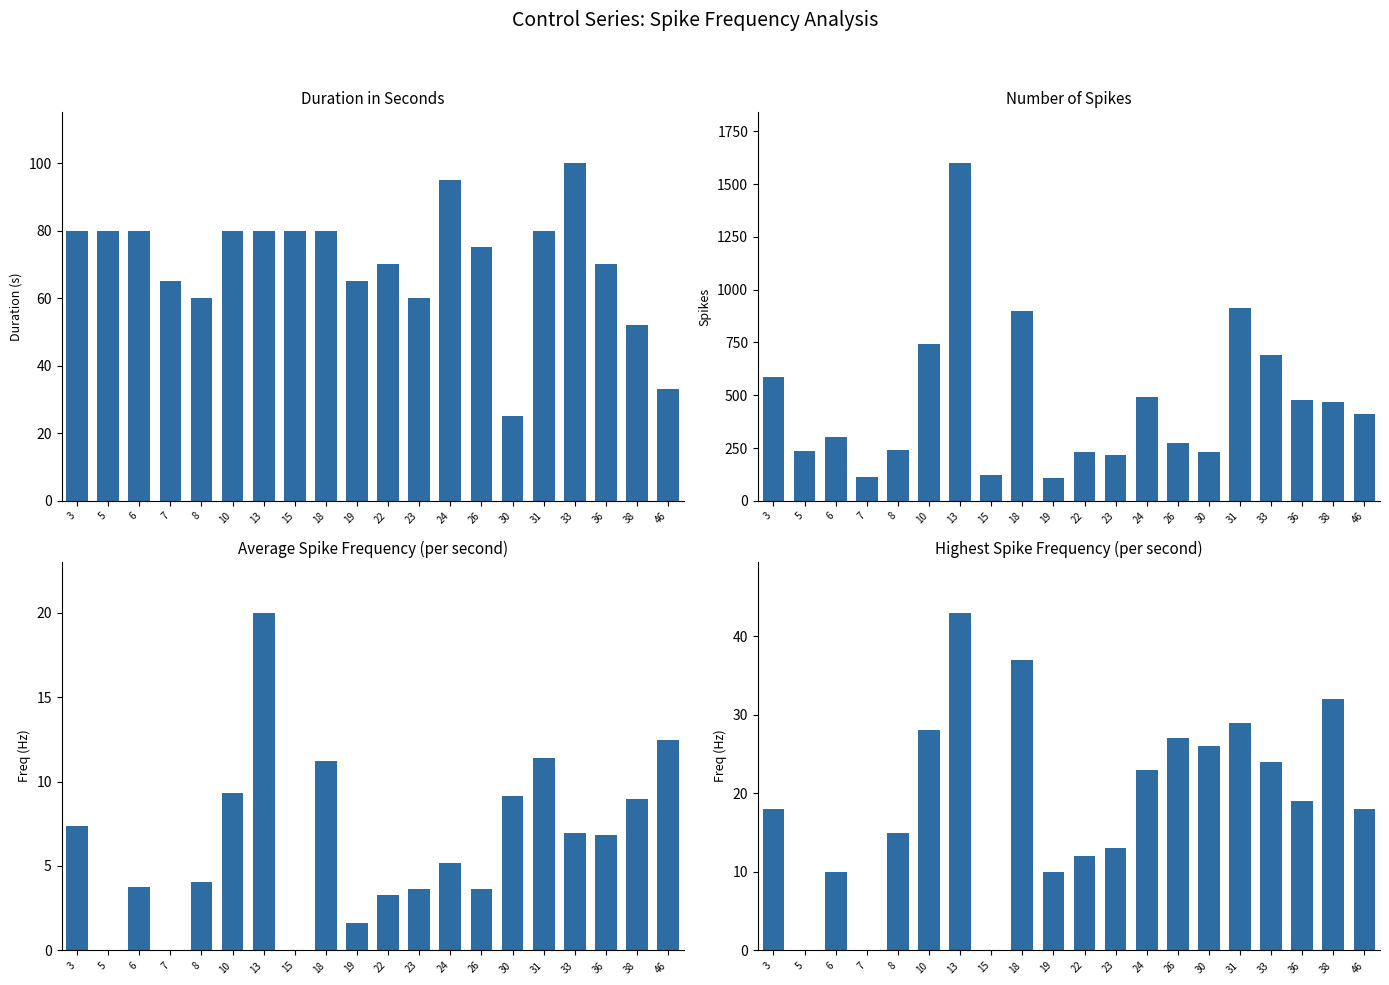

Reading right to left, transcribe all the data shown in this chart.

Duration (s): 46=33.0	38=52.0	36=70.0	33=100.0	31=80.0	30=25.0	26=75.0	24=95.0	23=60.0	22=70.0	19=65.0	18=80.0	15=80.0	13=80.0	10=80.0	8=60.0	7=65.0	6=80.0	5=80.0	3=80.0
Number of Spikes: 46=412.0	38=466.0	36=478.0	33=693.0	31=912.0	30=229.0	26=273.0	24=494.0	23=219.0	22=231.0	19=106.0	18=897.0	15=124.0	13=1600.0	10=745.0	8=242.0	7=113.0	6=301.0	5=236.0	3=588.0
Avg Spike Freq: 46=12.5	38=9.0	36=6.8	33=6.9	31=11.4	30=9.2	26=3.6	24=5.2	23=3.6	22=3.3	19=1.6	18=11.2	15=0.0	13=20.0	10=9.3	8=4.0	7=0.0	6=3.8	5=0.0	3=7.3
Highest Spike Freq: 46=18.0	38=32.0	36=19.0	33=24.0	31=29.0	30=26.0	26=27.0	24=23.0	23=13.0	22=12.0	19=10.0	18=37.0	15=0.0	13=43.0	10=28.0	8=15.0	7=0.0	6=10.0	5=0.0	3=18.0